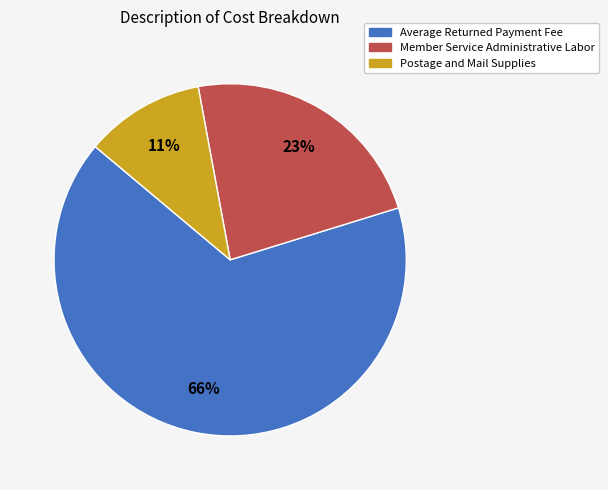

Does Average Returned Payment Fee account for over 50% of the chart?

Yes